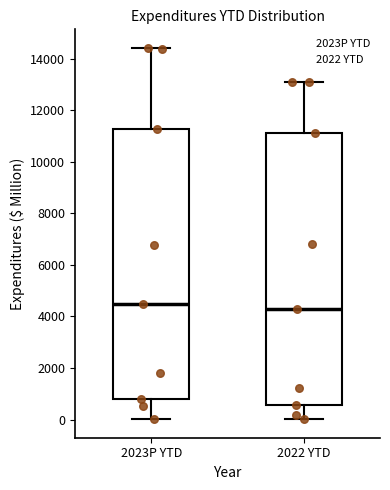

Reading left to right, read every box against the y-axis: the position of its median line, the range the box covers, and the ends of its whiskers. The values are not printed on the chart, so give them approximately, as read against the axis.

2023P YTD: median 4400, box 800 to 11200, whiskers 0 to 14400
2022 YTD: median 4400, box 600 to 11000, whiskers 0 to 13000